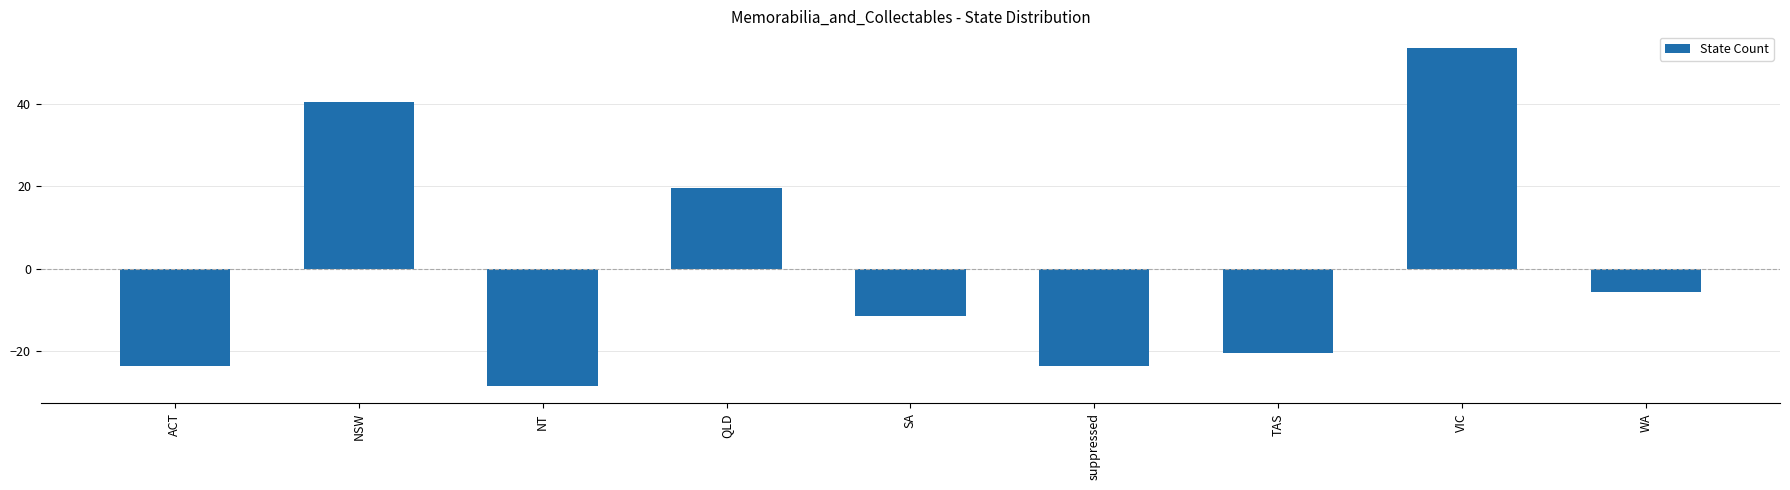

What is the approximate value at SA?

-11.6